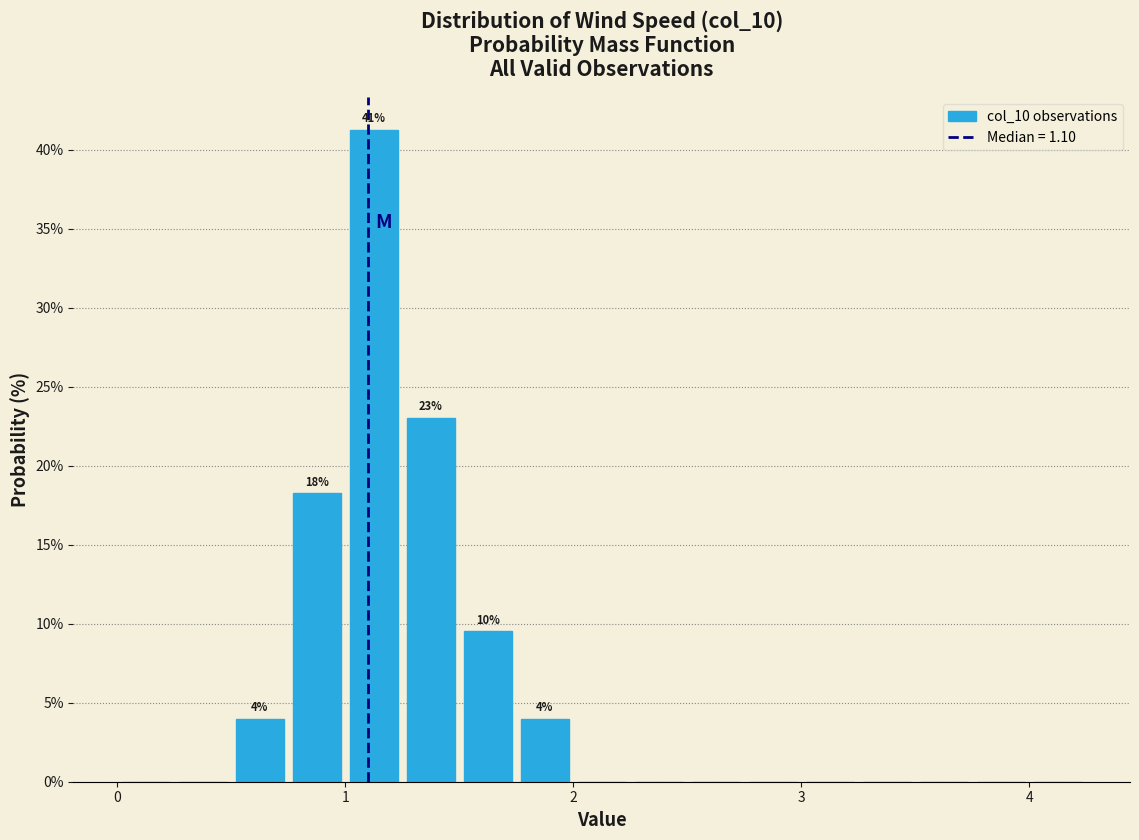

Read against the x-axis, roughly where is the centre of the tallest bar?

1.1